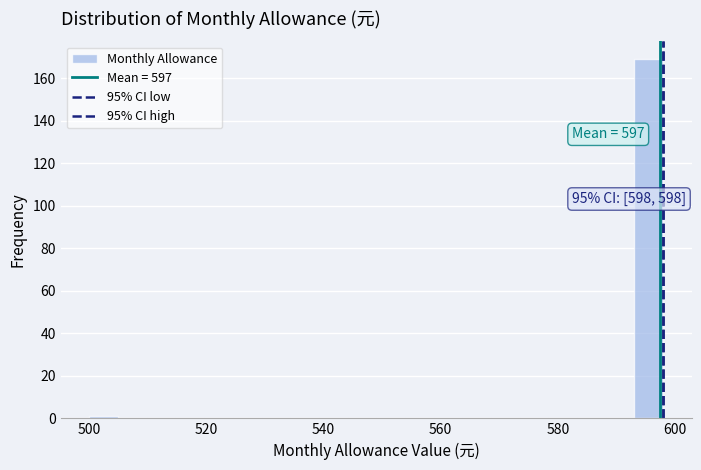

Around what value on the x-axis is the tallest bar? Give the approximate position of its centre, as read against the axis.

596